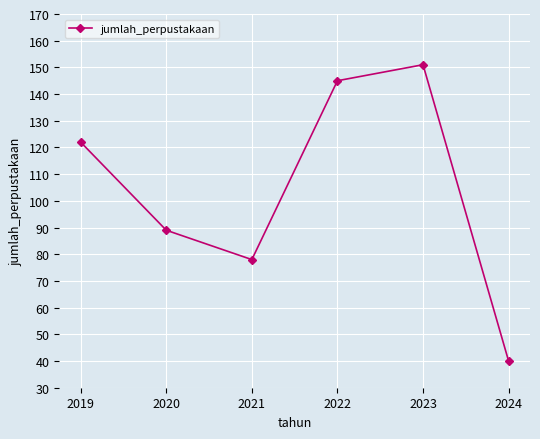

How many interior local peaks (higher than both neighbors) does the data have?

1